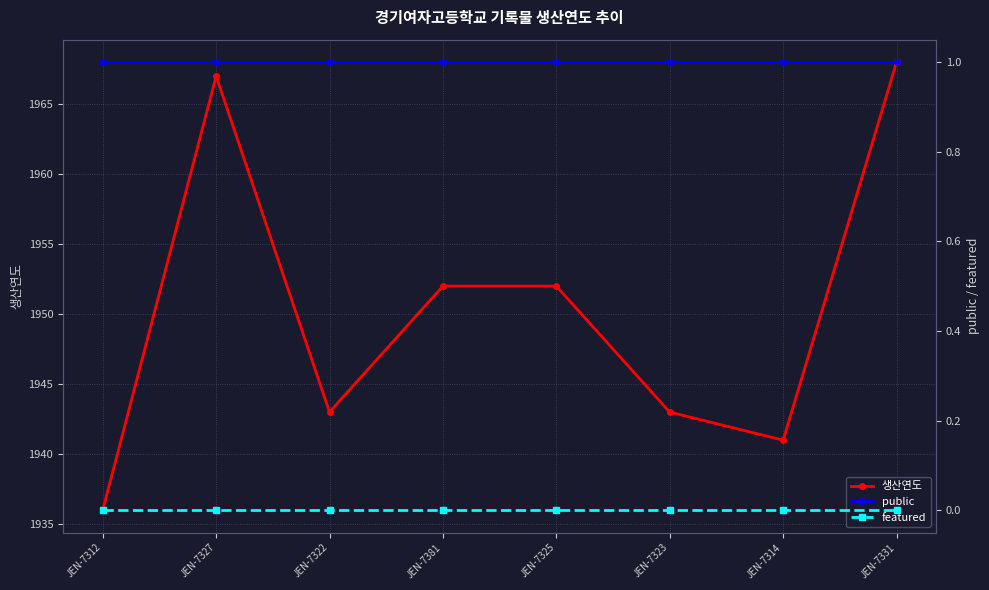

Which series has the largest total across all categories?

생산연도